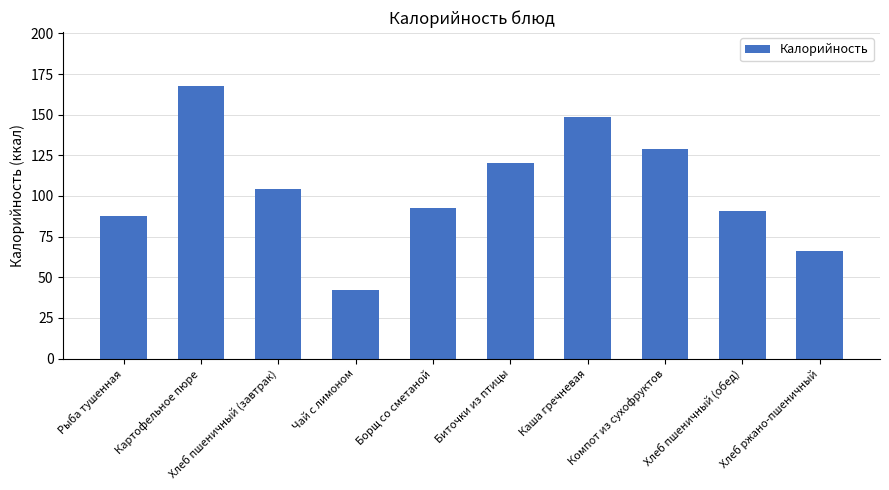

What is the smallest value displayed?

42.3